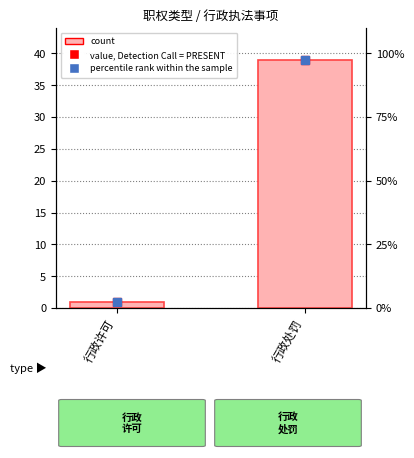

The chart shows a value of 39 at 行政处罚. True or false?

True